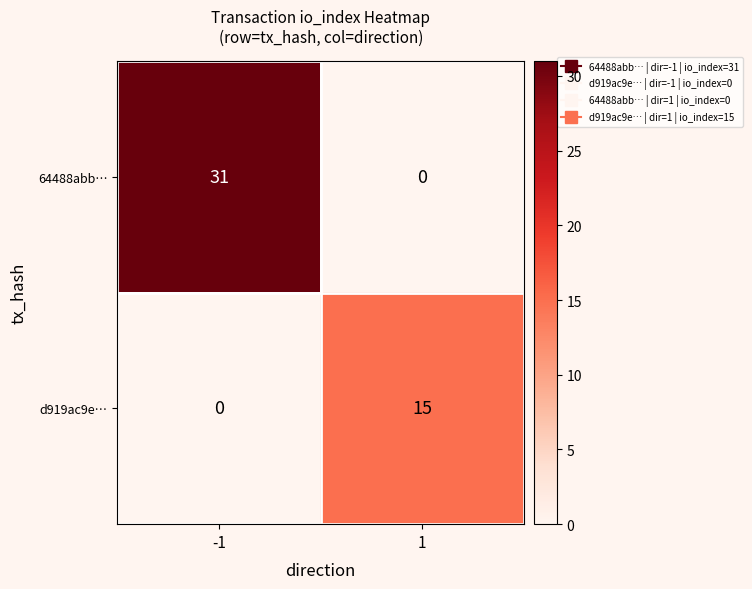

What is the approximate value of d919ac9e… at 1, to the nearest 5?

15